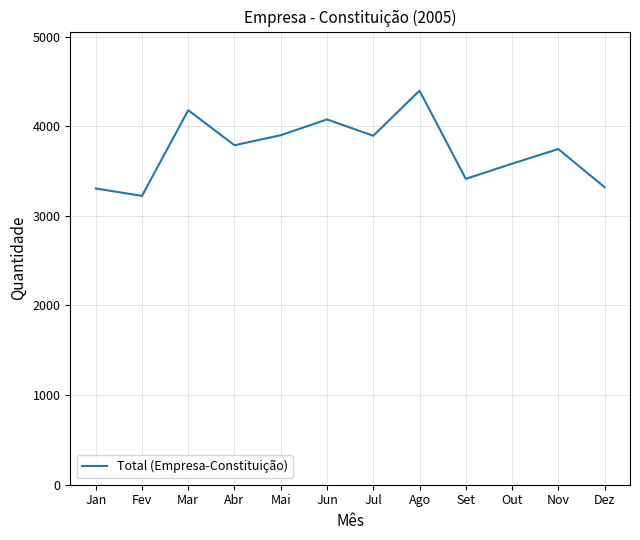

What is the difference between the maximum and minimum values?

1174